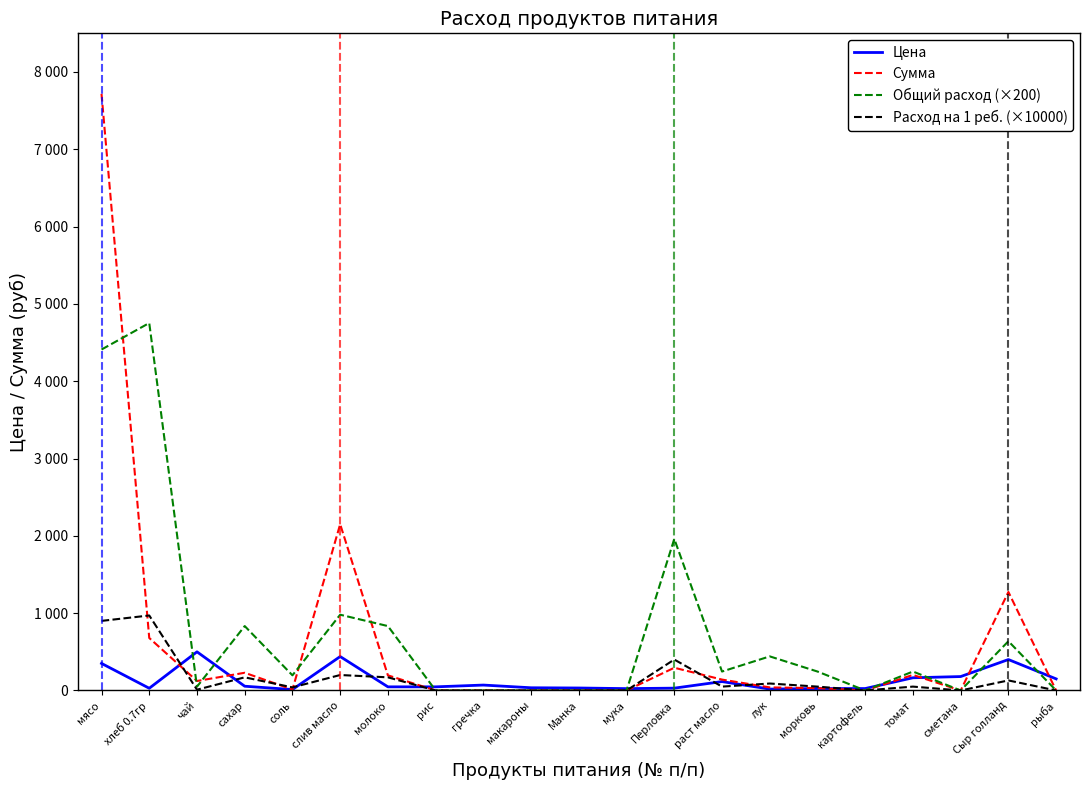

How many intersections are there between Сумма and Цена?

11